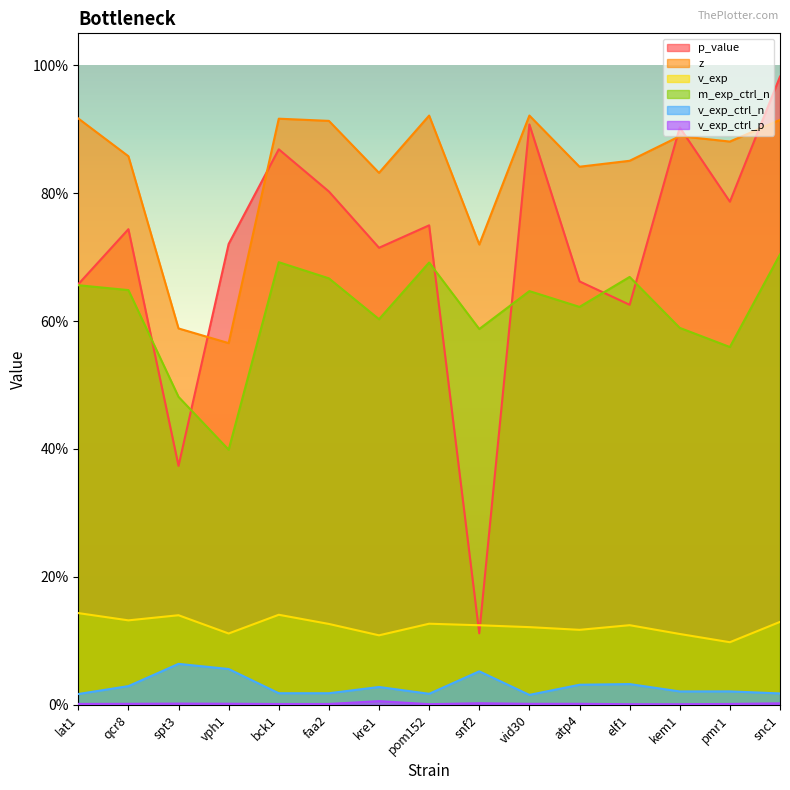

True or false: z has a value of 1.6 at kem1.

False